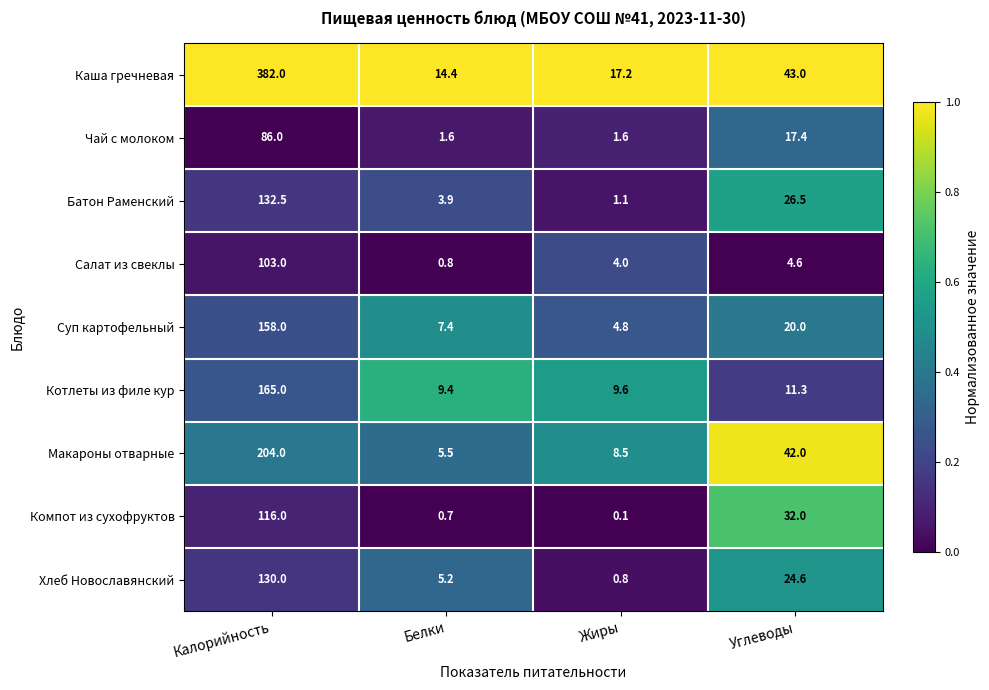

At which category does the chart reach its minimum across all series?

Жиры